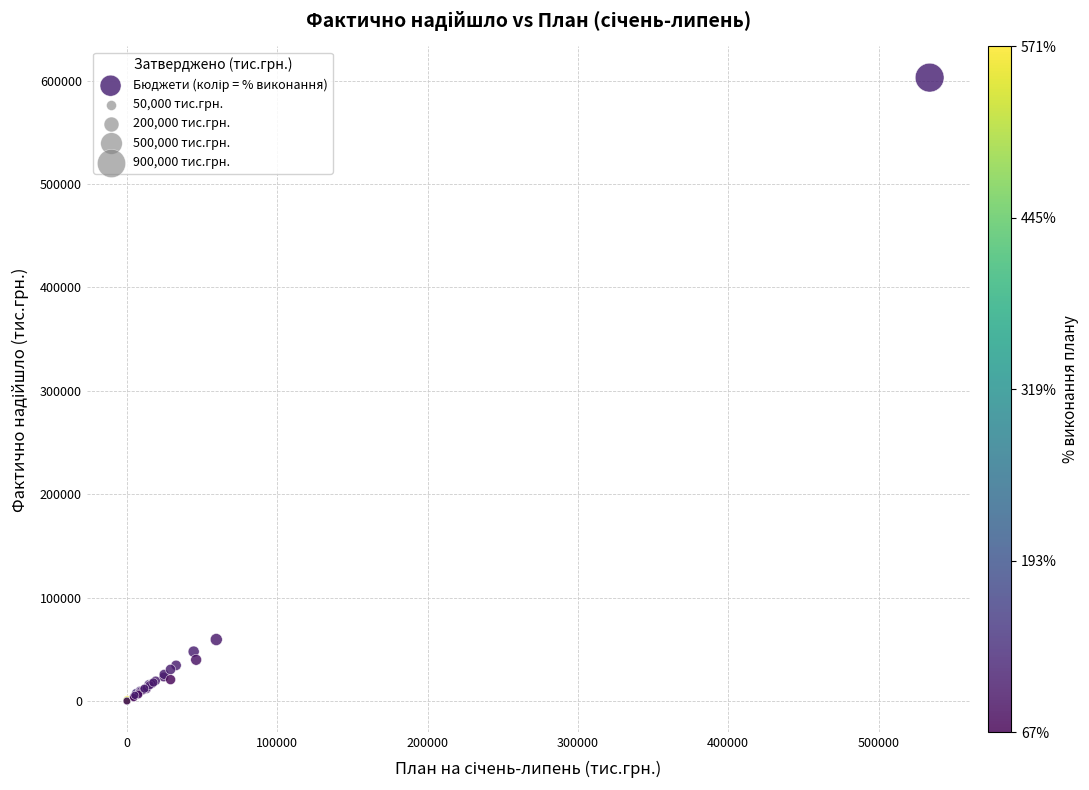

What Y value in the scatter plot is closest to 301520?

59530.5